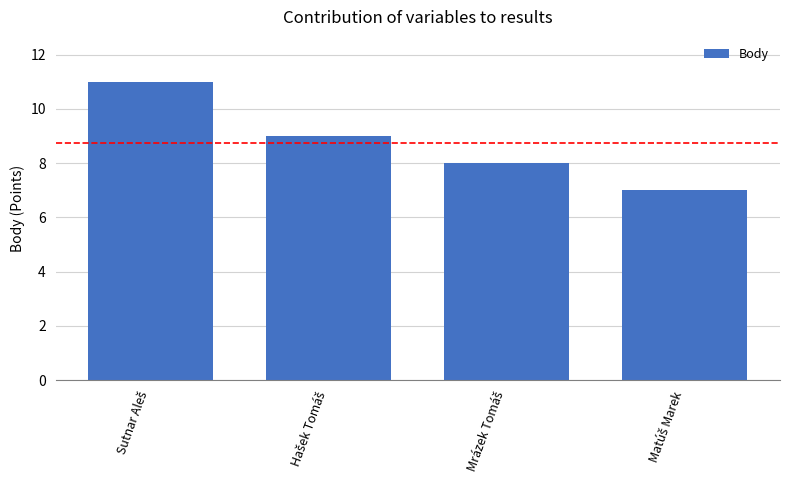

What is the value of the 4th bar from the left?

7